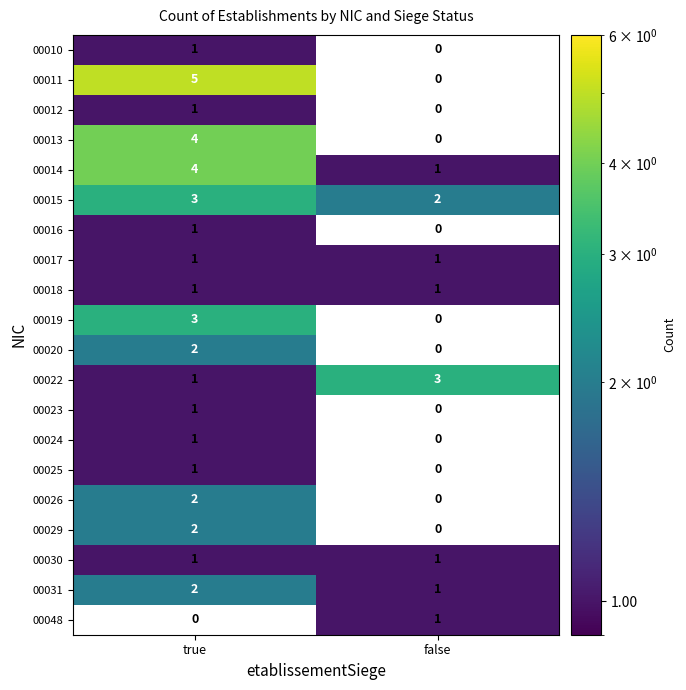

Which series has the largest range (max minus min)?

00011